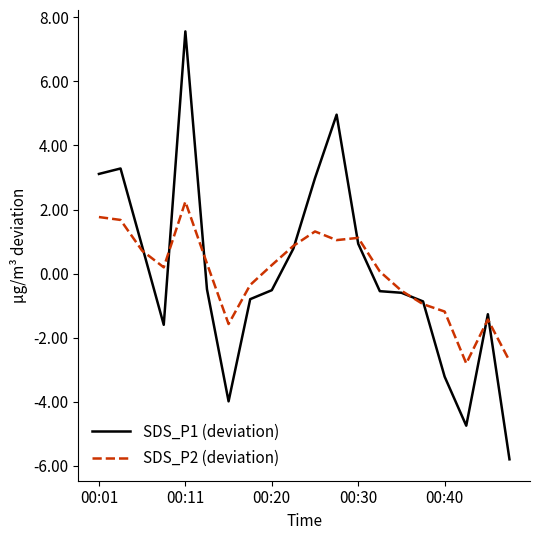

Which series has the largest range (max minus min)?

SDS_P1 (deviation)